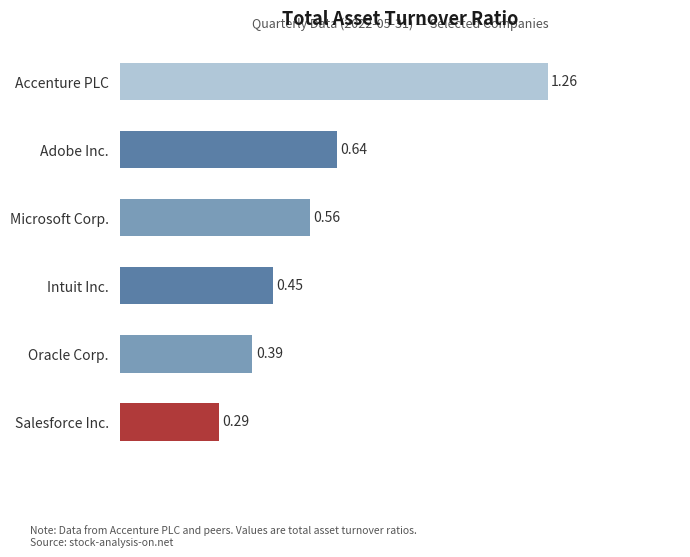

How many bars are there in total?

6